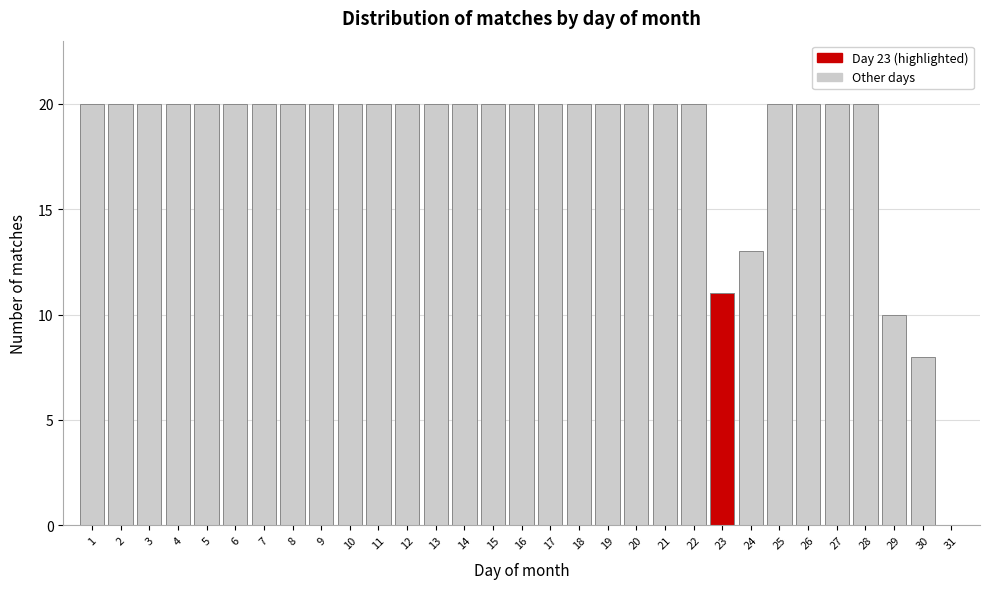

Reading left to right, transcribe this chart: for each bar, give the range it covers on the x-axis and its height. The values are not printed on the chart, so give them approximately, as read against the axis.

0.5 to 1.5: 20
1.5 to 2.5: 20
2.5 to 3.5: 20
3.5 to 4.5: 20
4.5 to 5.5: 20
5.5 to 6.5: 20
6.5 to 7.5: 20
7.5 to 8.5: 20
8.5 to 9.5: 20
9.5 to 10.5: 20
10.5 to 11.5: 20
11.5 to 12.5: 20
12.5 to 13.5: 20
13.5 to 14.5: 20
14.5 to 15.5: 20
15.5 to 16.5: 20
16.5 to 17.5: 20
17.5 to 18.5: 20
18.5 to 19.5: 20
19.5 to 20.5: 20
20.5 to 21.5: 20
21.5 to 22.5: 20
22.5 to 23.5: 11
23.5 to 24.5: 13
24.5 to 25.5: 20
25.5 to 26.5: 20
26.5 to 27.5: 20
27.5 to 28.5: 20
28.5 to 29.5: 10
29.5 to 30.5: 8
30.5 to 31.5: 0